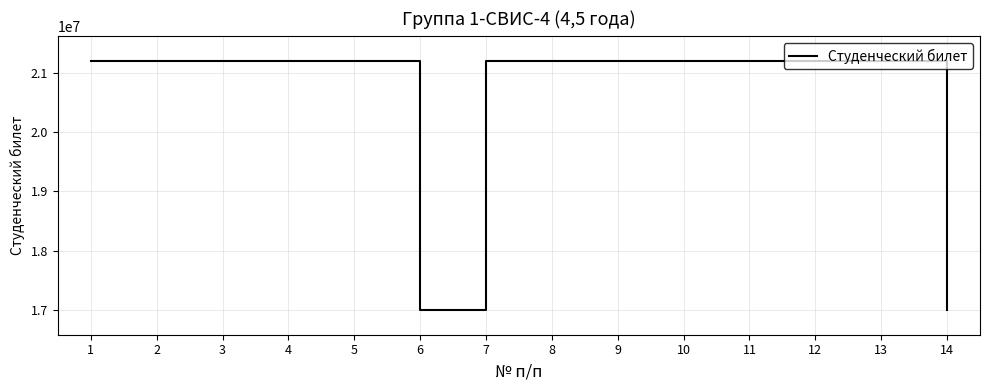

Which has a higher value, 1 or 6?

1